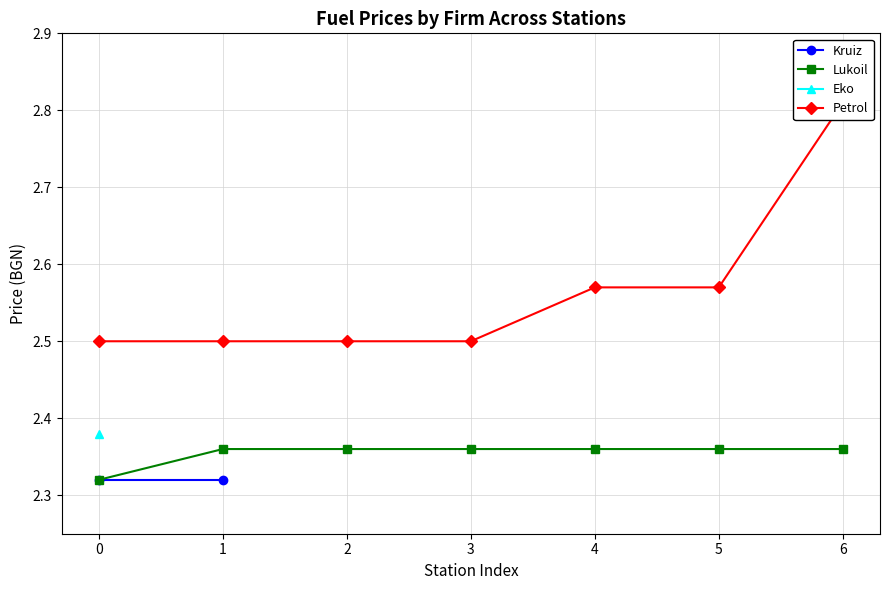

The value of Lukoil at 6 is 4.2. True or false?

False